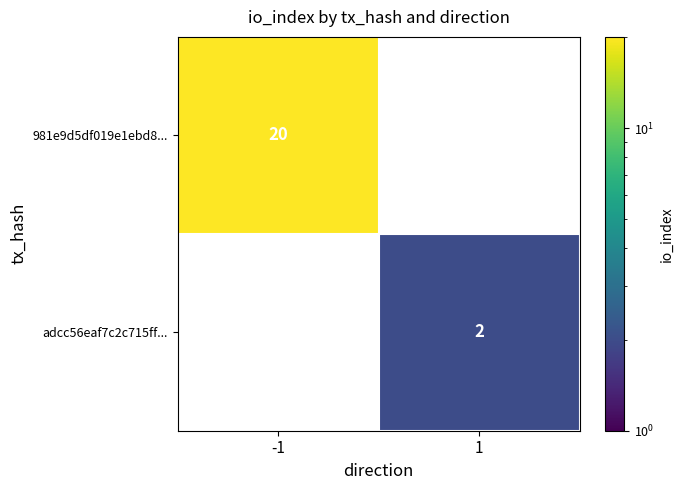

At how many categories does at least one series exceed 12?

1